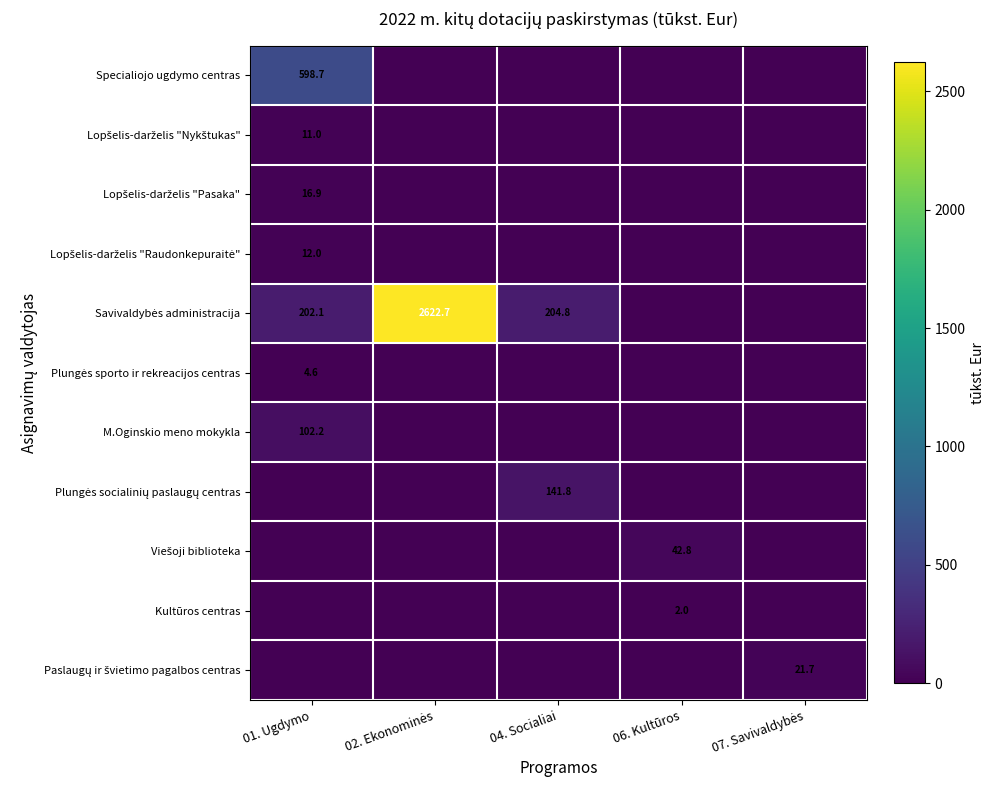

The Kultūros centras series shows 2.0 at 06. Kultūros. True or false?

True